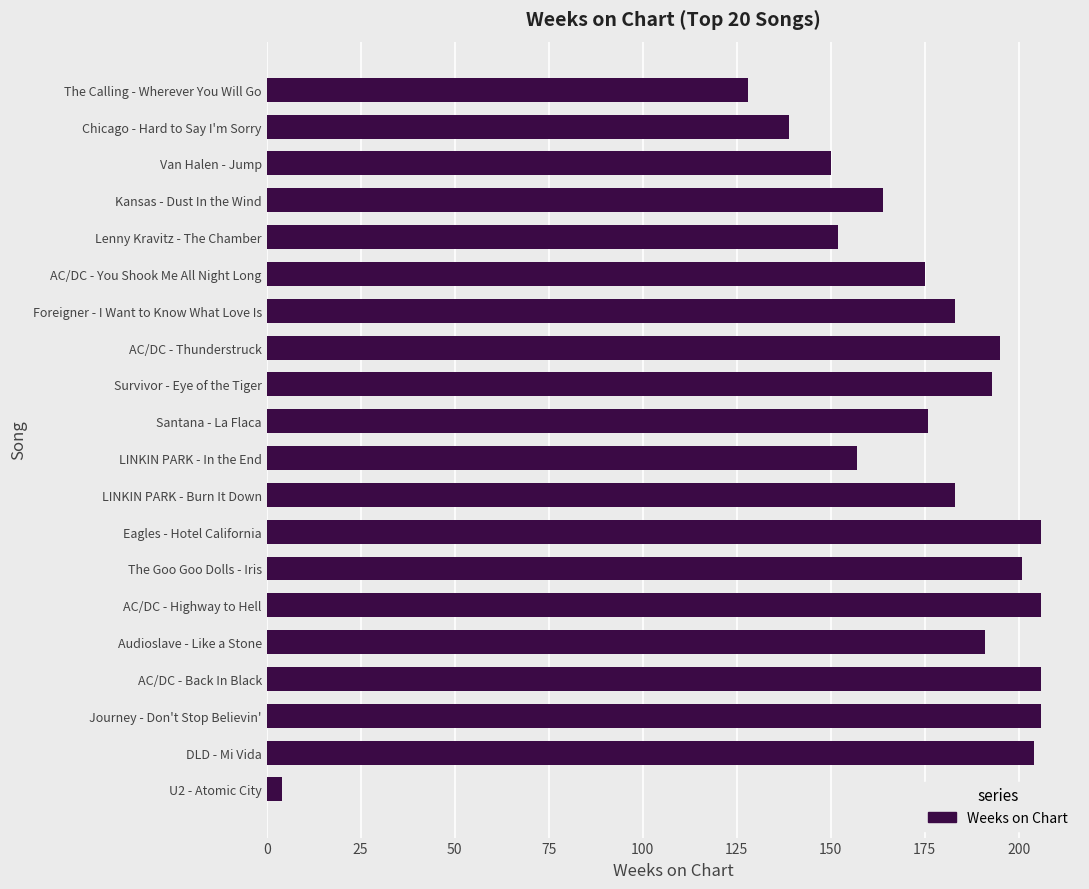

What is the difference between the maximum and minimum values?

202